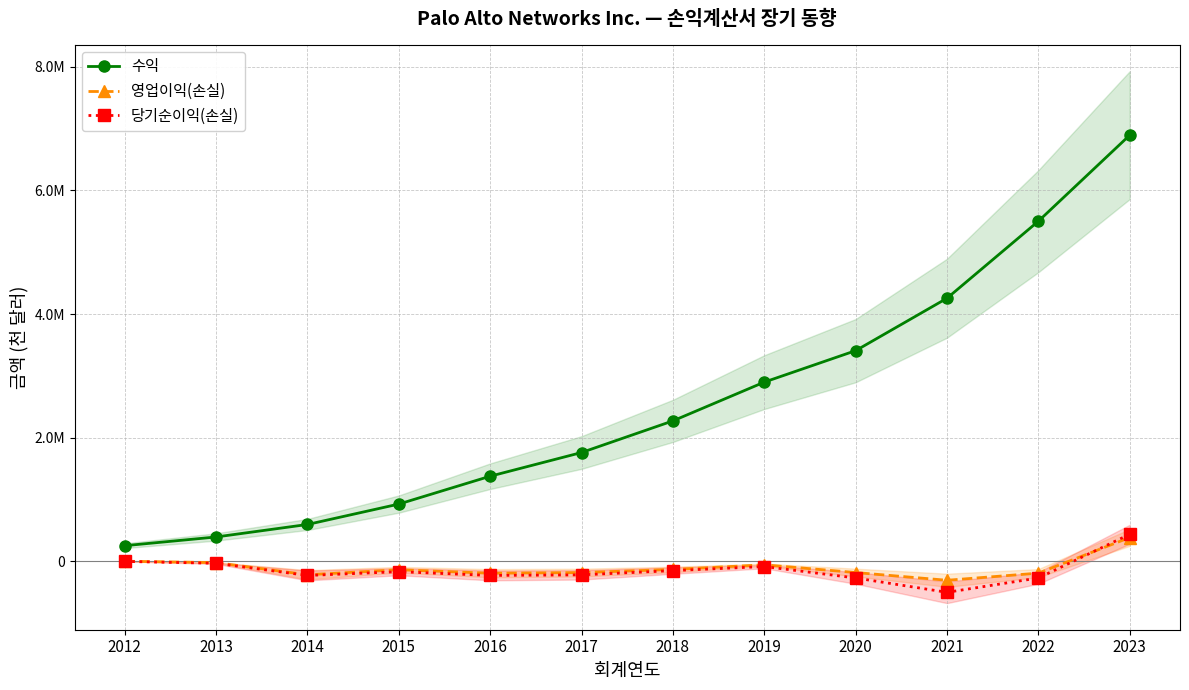

The 당기순이익(손실) series shows 737 at 2012. True or false?

True